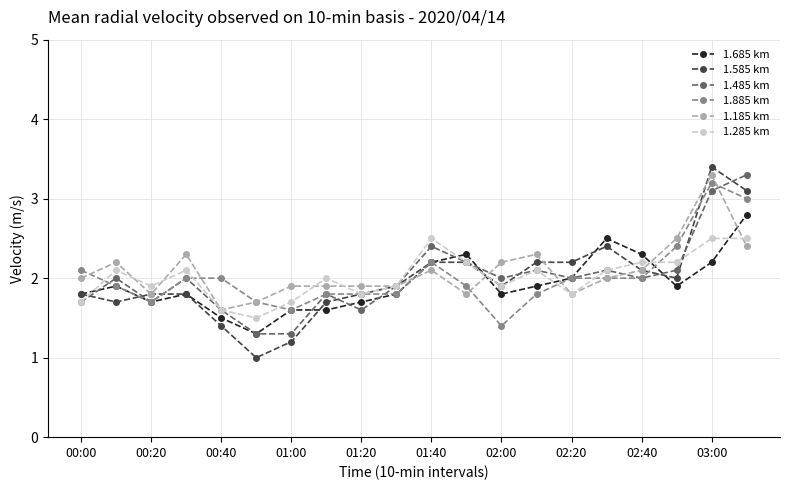

What is the minimum value for 1.685 km?

1.3